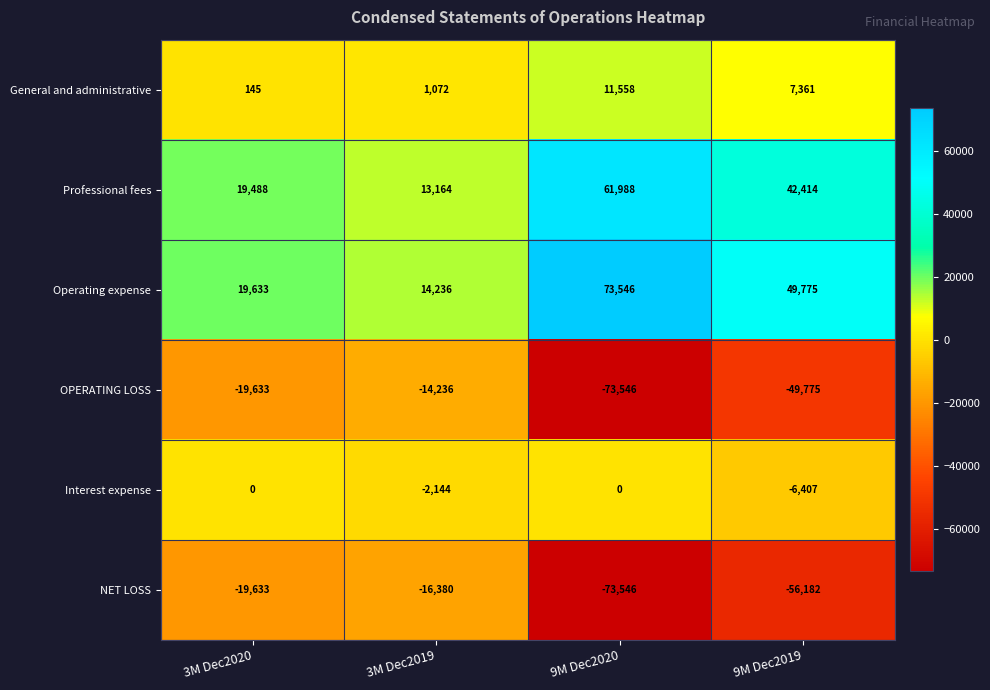

How many series are shown in this chart?

6